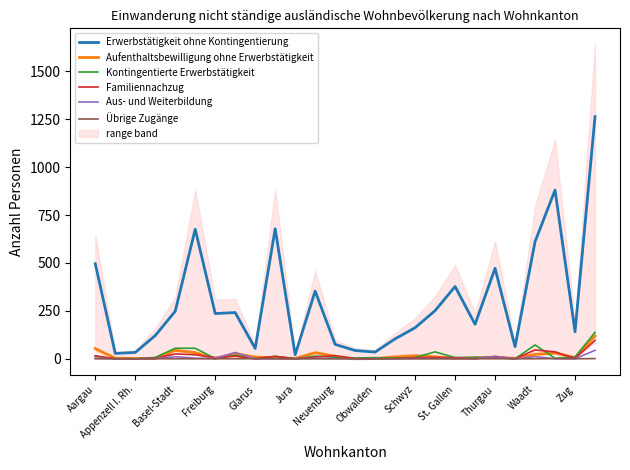

At which label is Erwerbstätigkeit ohne Kontingentierung closest to 642?

Waadt